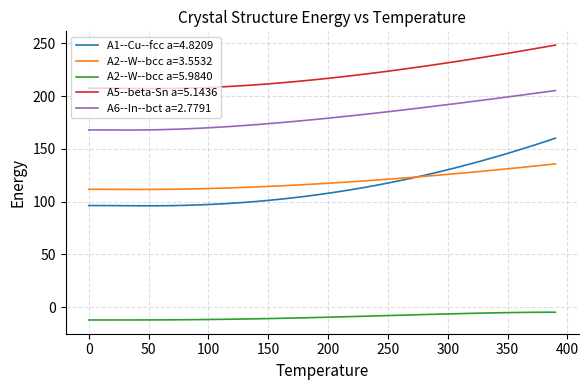

What is the smallest value displayed?

-12.1